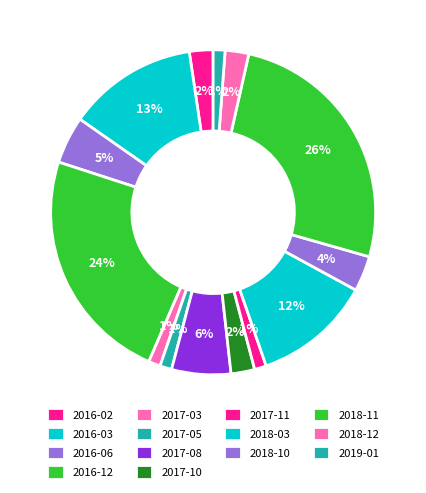

Combined, what portion of the pie is 2017-08 and 2016-03?

18.8%